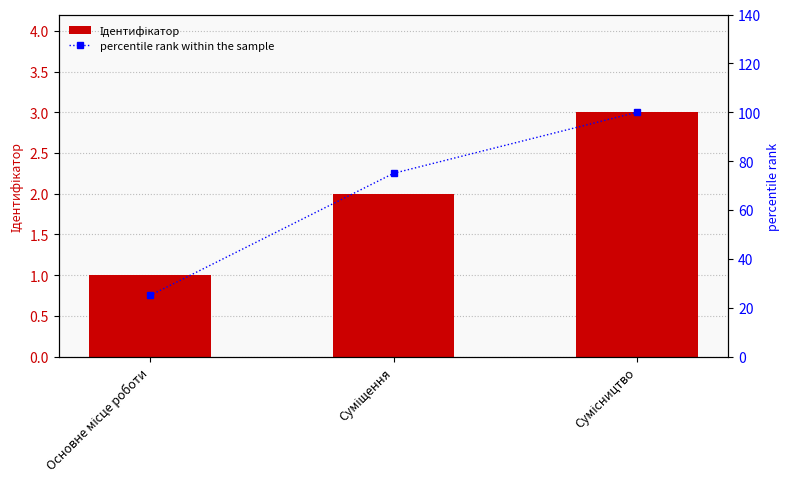

What is the difference between the highest and lowest values at Суміщення?

73